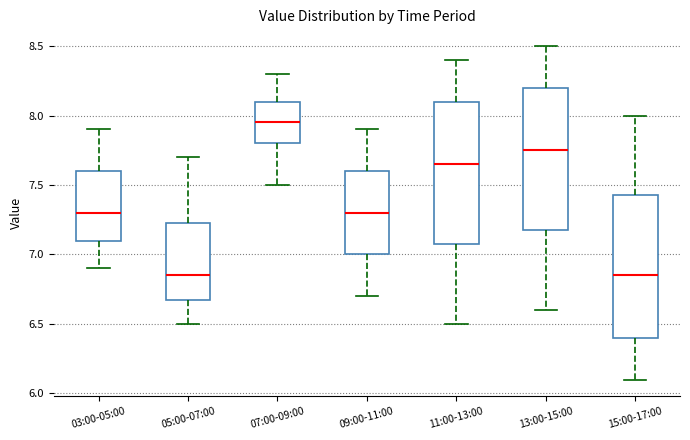

Reading left to right, transcribe this box plot: for each box, give where its median line is, the range the box spans, and where its two whiskers end, as read against the y-axis. The values are not printed on the chart, so give them approximately, as read against the axis.

03:00-05:00: median 7.30, box 7.10 to 7.60, whiskers 6.90 to 7.90
05:00-07:00: median 6.85, box 6.70 to 7.25, whiskers 6.50 to 7.70
07:00-09:00: median 7.95, box 7.80 to 8.10, whiskers 7.50 to 8.30
09:00-11:00: median 7.30, box 7.00 to 7.60, whiskers 6.70 to 7.90
11:00-13:00: median 7.65, box 7.10 to 8.10, whiskers 6.50 to 8.40
13:00-15:00: median 7.75, box 7.20 to 8.20, whiskers 6.60 to 8.50
15:00-17:00: median 6.85, box 6.40 to 7.45, whiskers 6.10 to 8.00